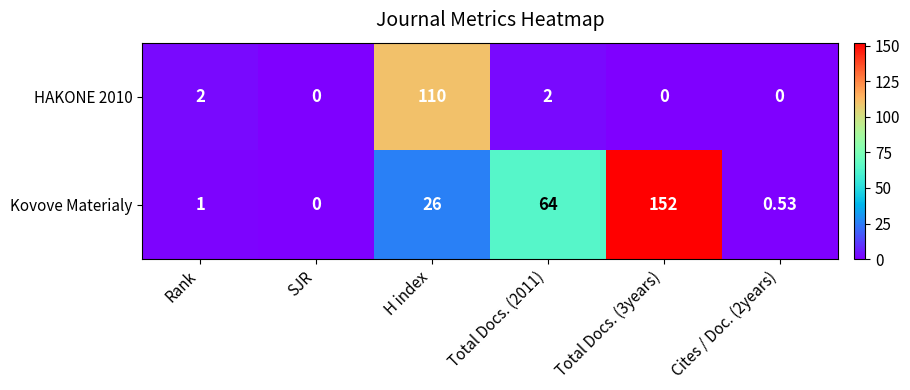

Is the value of HAKONE 2010 at Rank greater than the value of Kovove Materialy at Cites / Doc. (2years)?

Yes